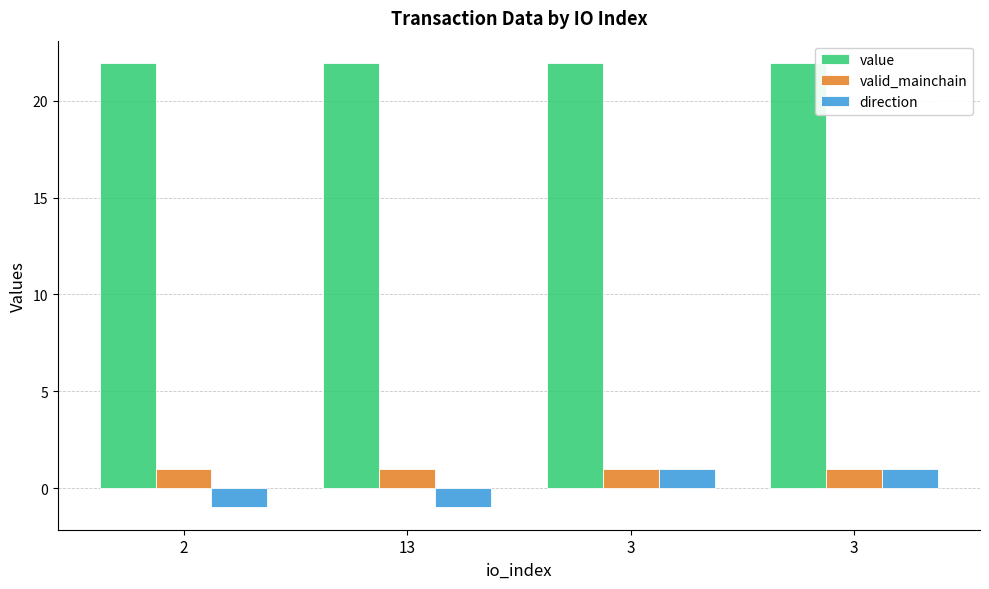

What value does the valid_mainchain series have at 13?

1.0